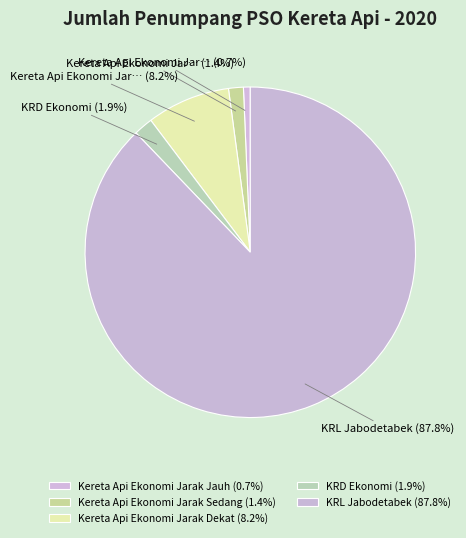

How much of the chart is everything except KRD Ekonomi?

98.1%